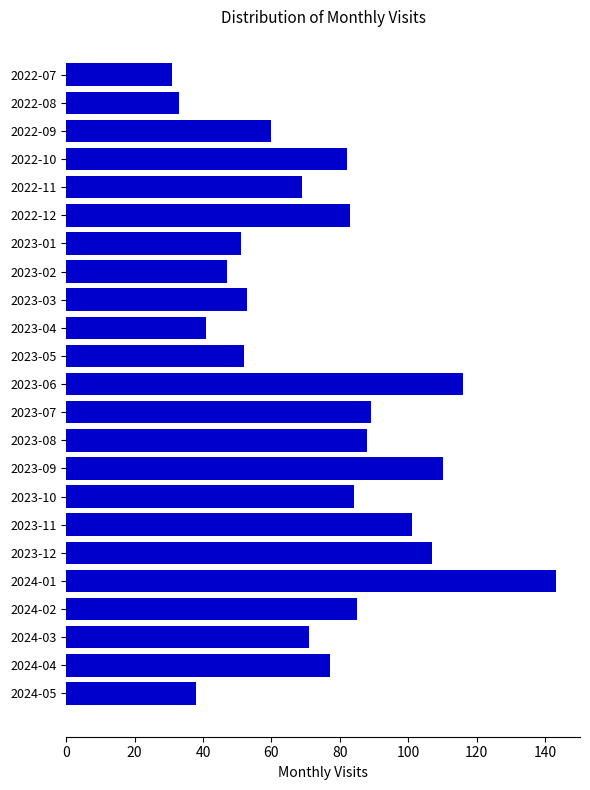

The value at 2024-05 is 25. True or false?

False